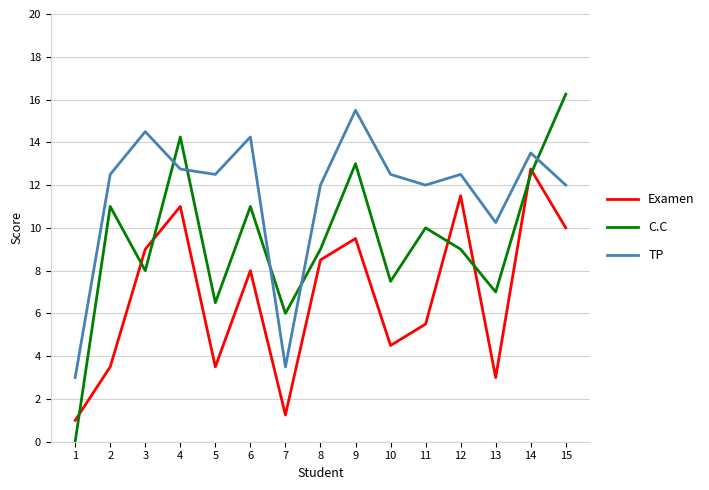

What is the difference between the Examen values at 8 and 4?

2.5